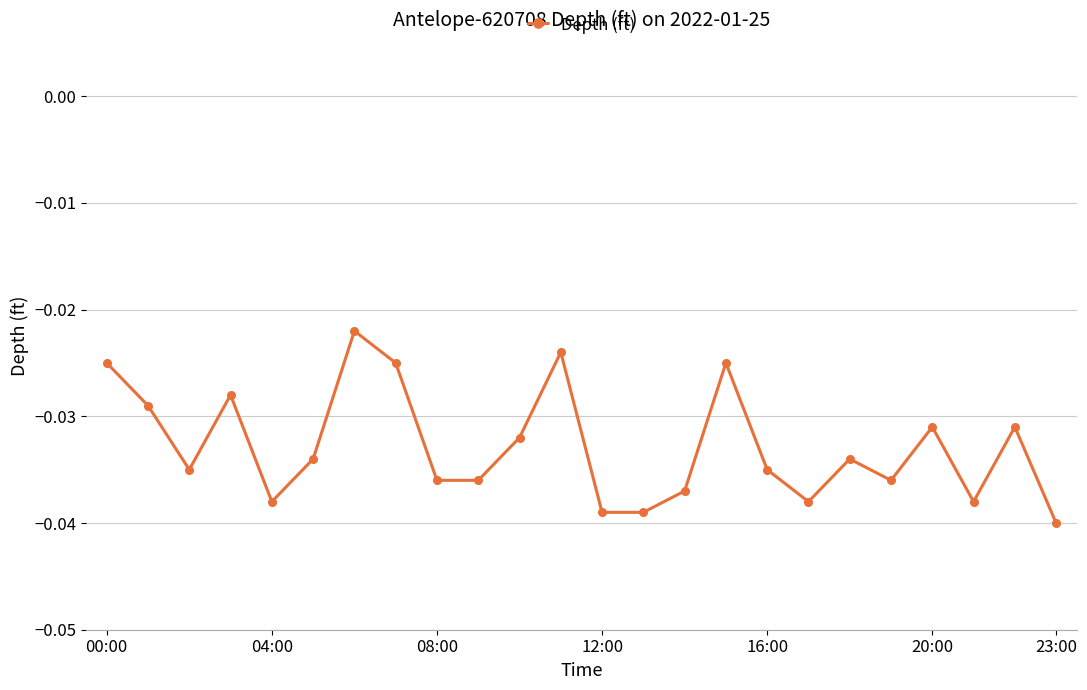

How many interior local peaks (higher than both neighbors) does the data have?

7